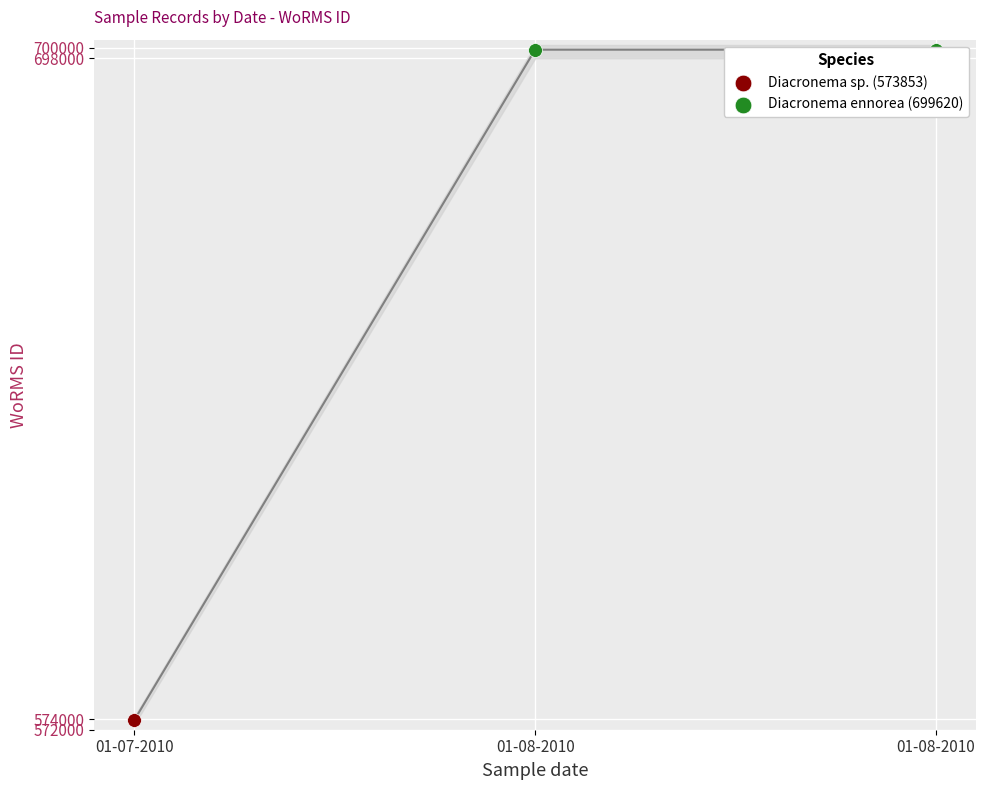

Which has a higher value, 01-08-2010 or 01-08-2010?

01-08-2010